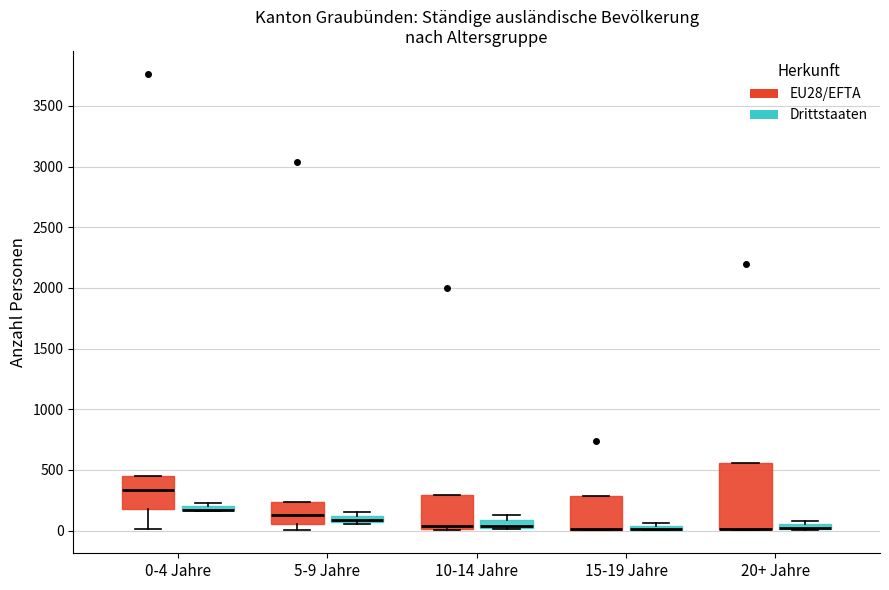

Where does the median line of the box for 5-9 Jahre (EU28/EFTA) sit on the y-axis? The values are not printed on the chart, so give them approximately, as read against the axis.

150